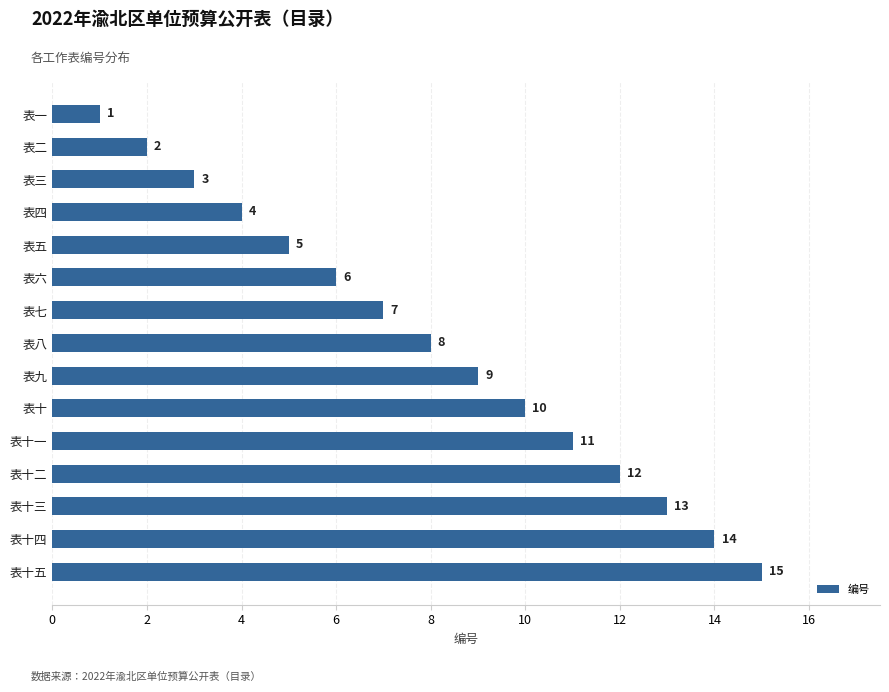

The value at 表八 is 5. True or false?

False